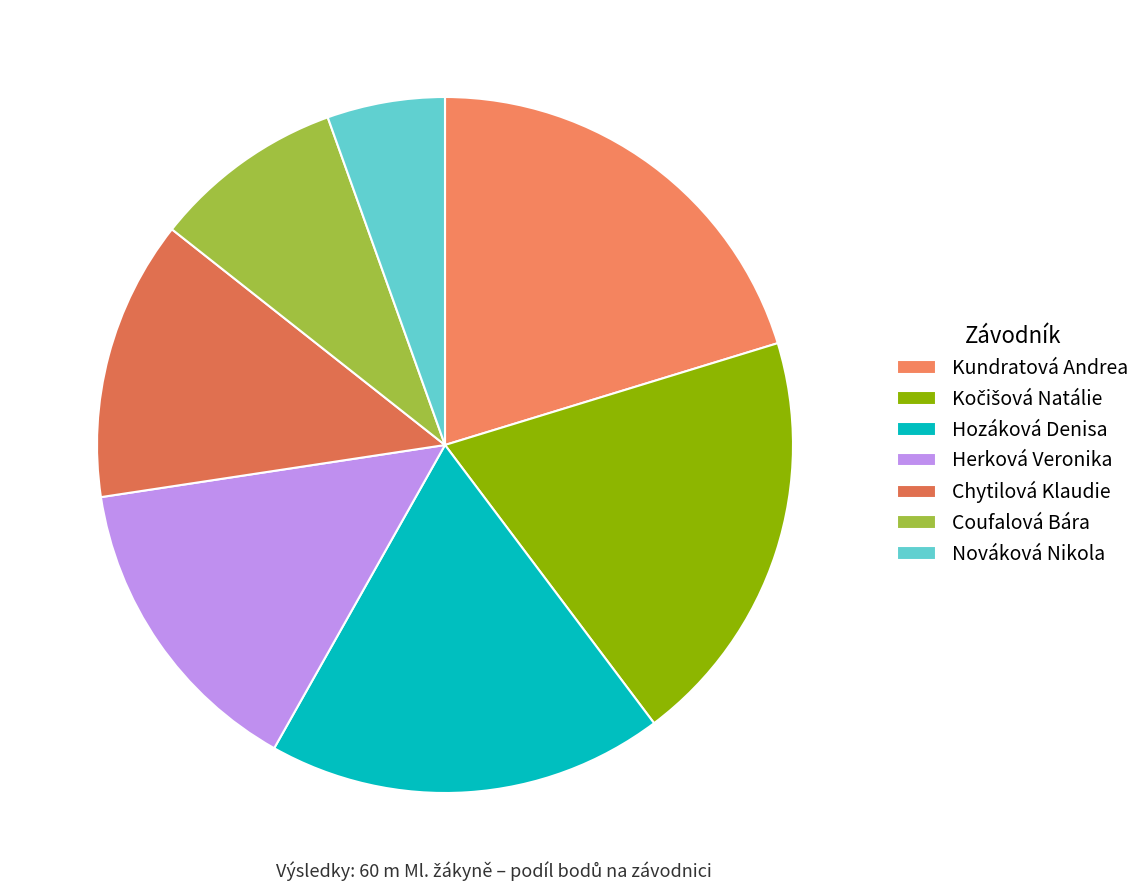

Which has a higher value, Hozáková Denisa or Nováková Nikola?

Hozáková Denisa